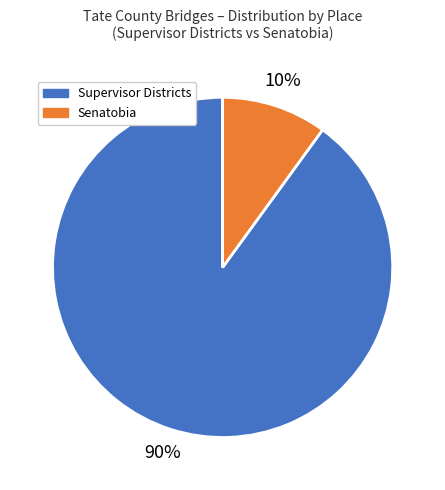

To the nearest percent, what is the difference between the largest and smallest slice percentages?

80%